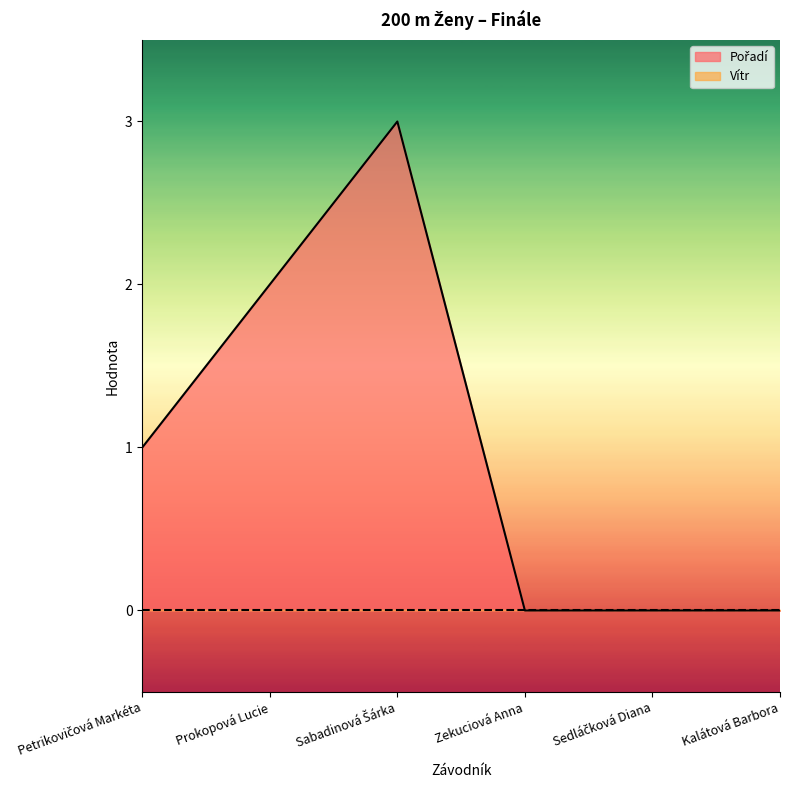

What is the sum of all values?

6